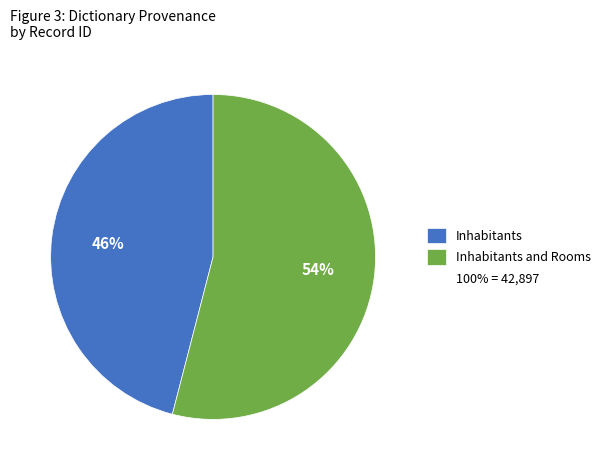

How many slices are in this pie chart?

2